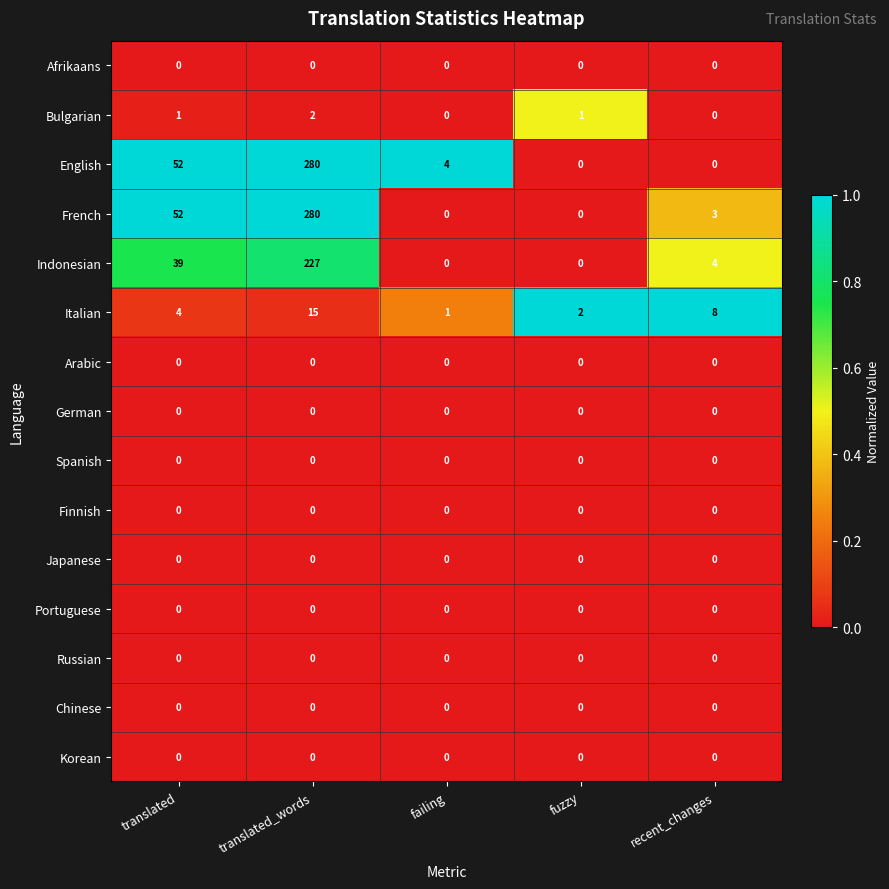

What is the spread (max minus min) of values at recent_changes?

8